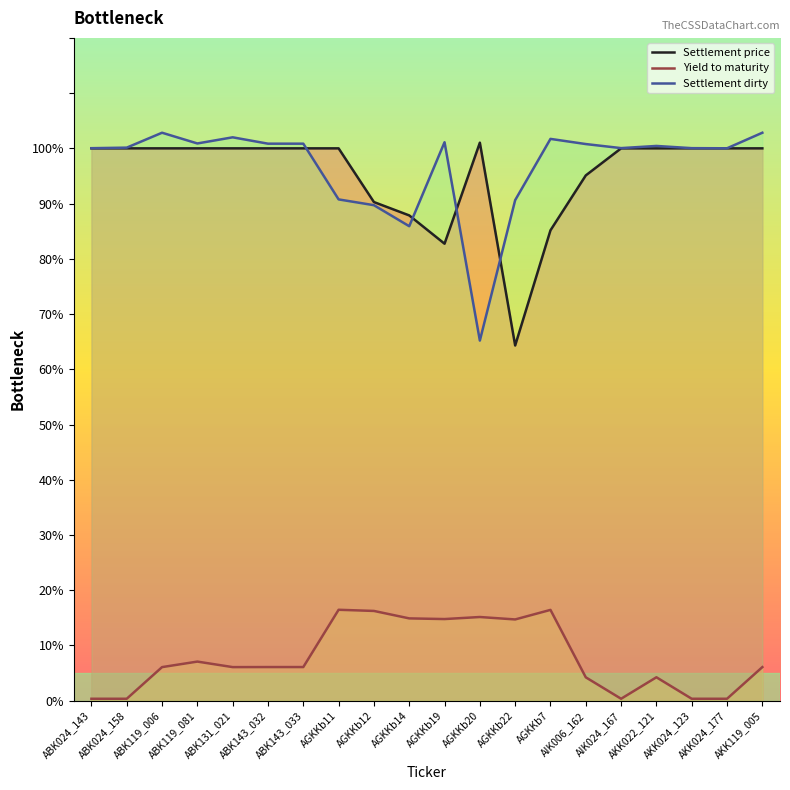

What is the difference between the maximum and minimum values in the Settlement price series?

36.7